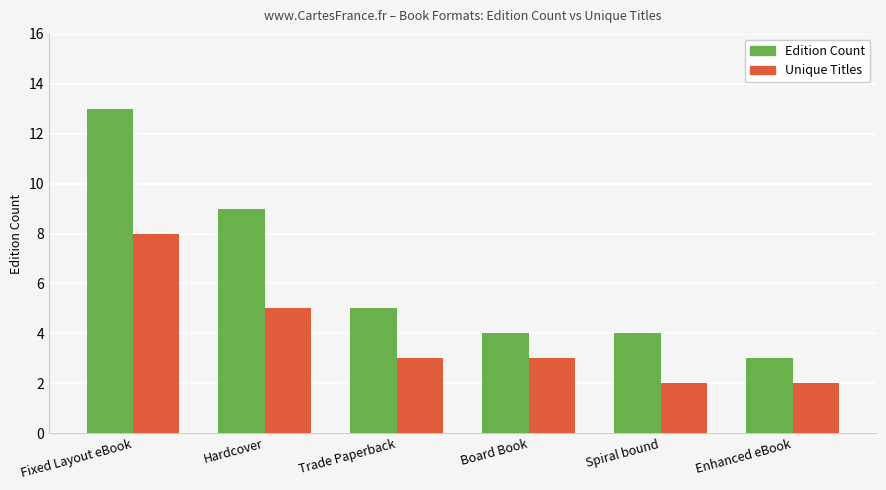

The value of Unique Titles at Trade Paperback is 2. True or false?

False